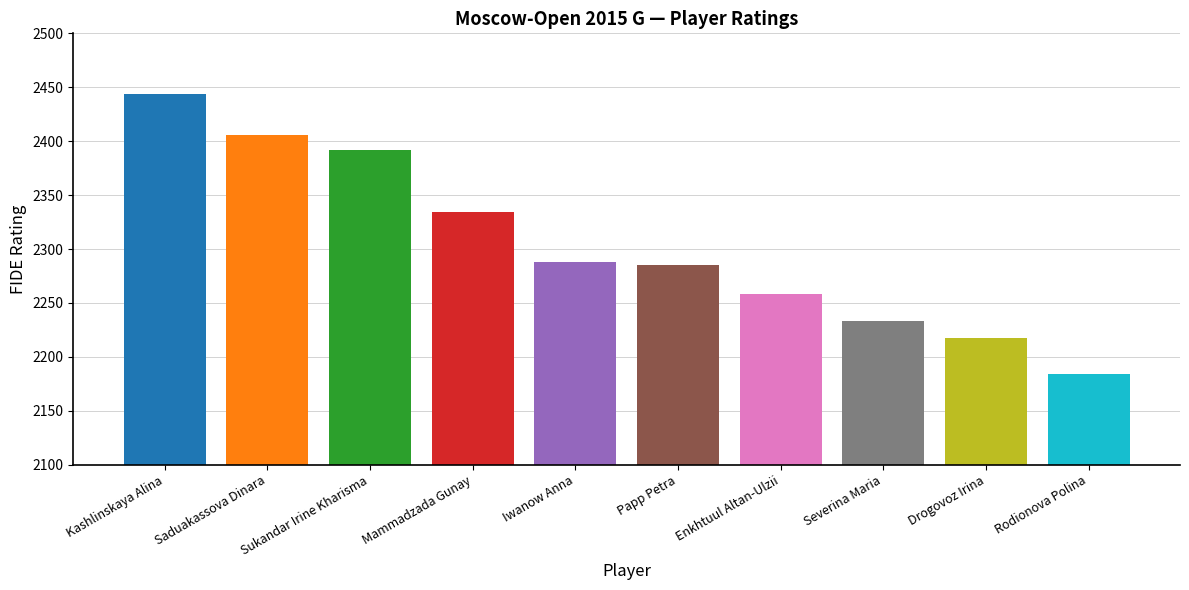

Between Enkhtuul Altan-Ulzii and Severina Maria, which is larger?

Enkhtuul Altan-Ulzii